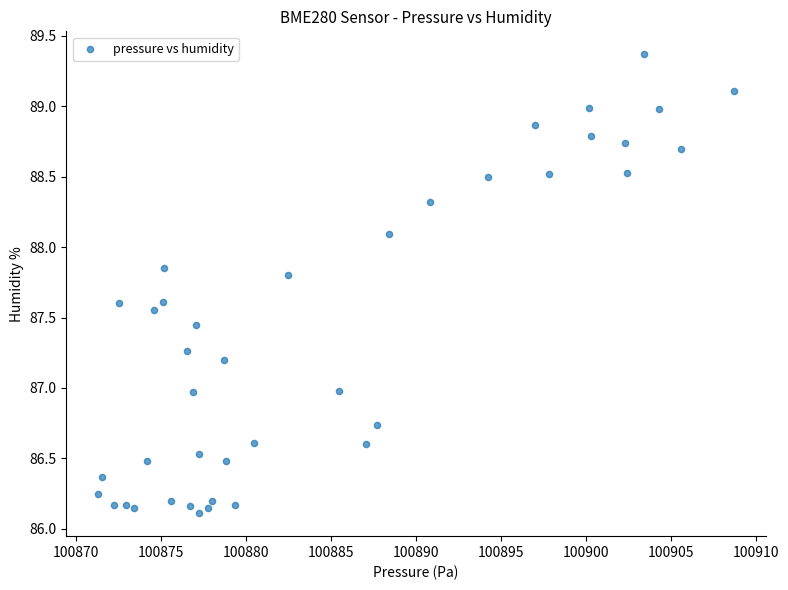

What is the range of X values (max minus min)?

37.4